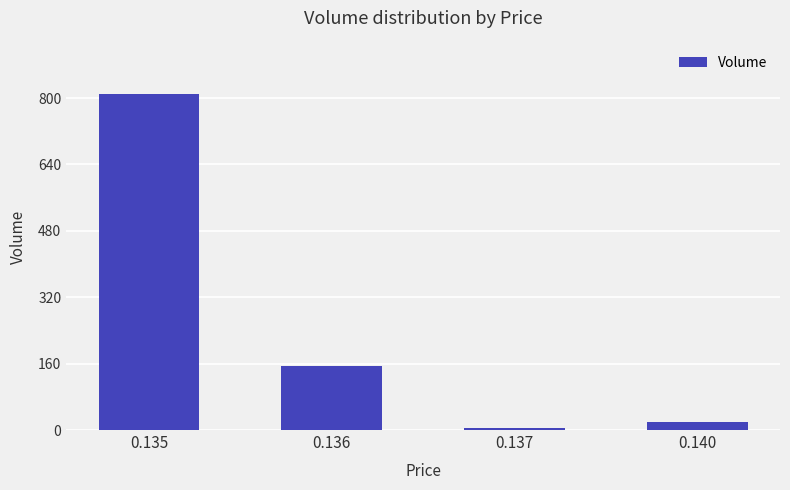

Rank the categories by value from lowest to highest.

0.137, 0.140, 0.136, 0.135